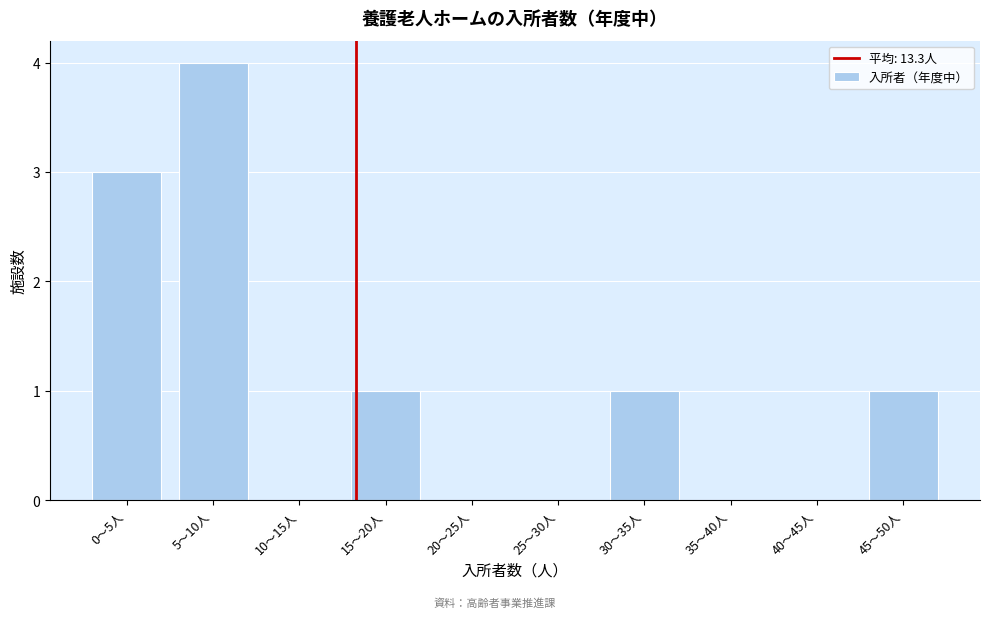

Reading left to right, list all the values displayed in this chart.

0〜5人=3	5〜10人=4	10〜15人=0	15〜20人=1	20〜25人=0	25〜30人=0	30〜35人=1	35〜40人=0	40〜45人=0	45〜50人=1